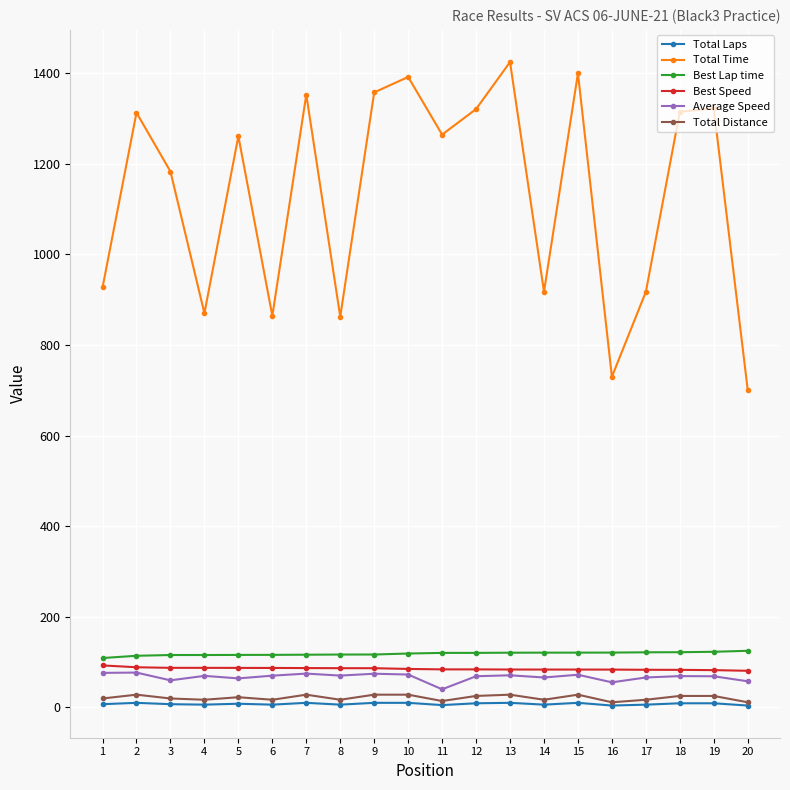

At which label does Total Time reach its minimum?

20